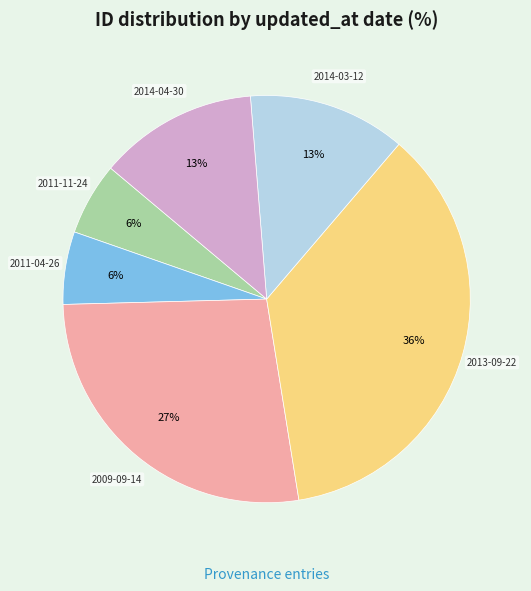

True or false: 2009-09-14 accounts for 1% of the total.

False